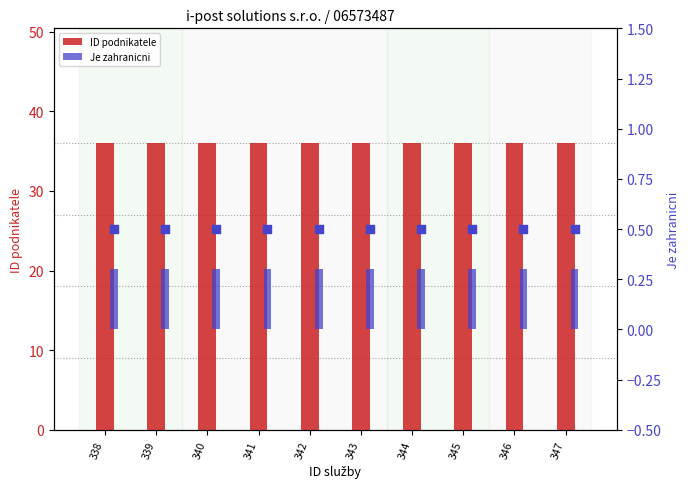

Is the value of ID podnikatele at 345 greater than the value of Je zahranicni at 340?

Yes